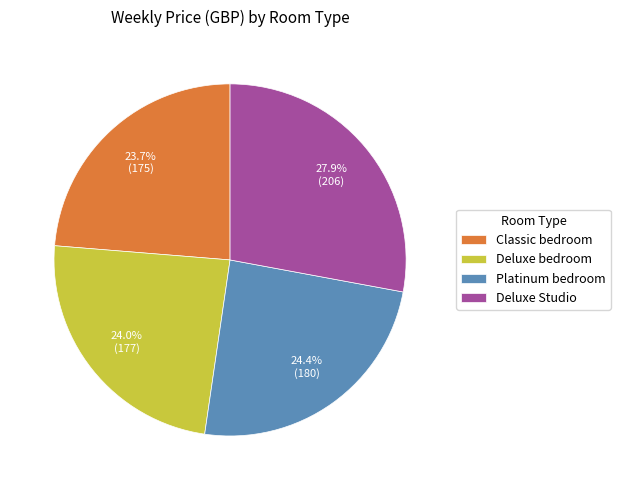

What is the largest slice in the pie chart?

Deluxe Studio